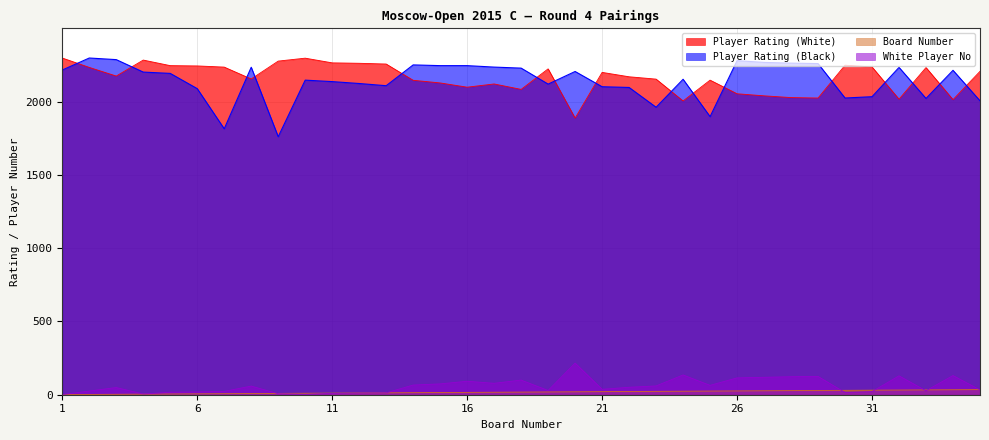

What is the difference between the highest and lowest values at 1?

2297